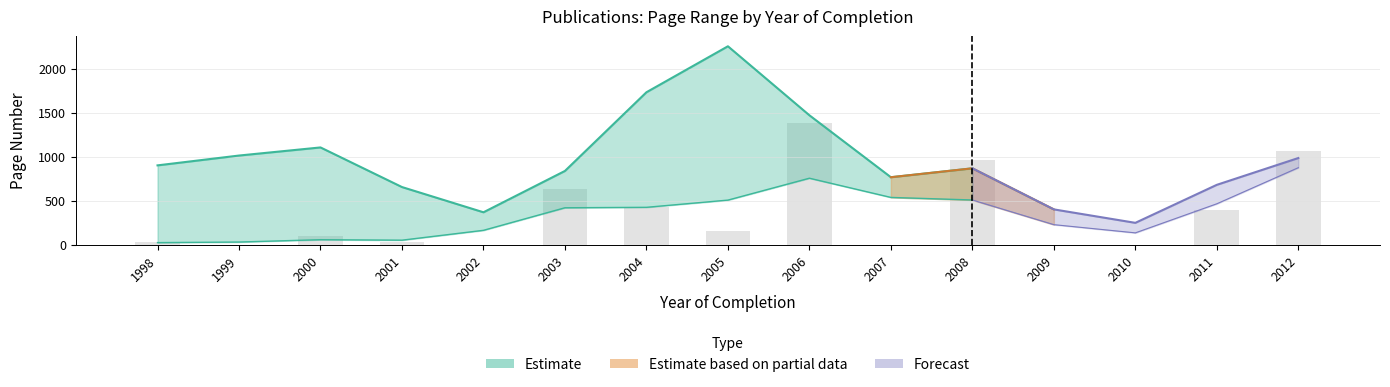

Rank the categories by value from lowest to highest.

1999, 2002, 2007, 2009, 2010, 1998, 2001, 2000, 2005, 2011, 2004, 2003, 2008, 2012, 2006